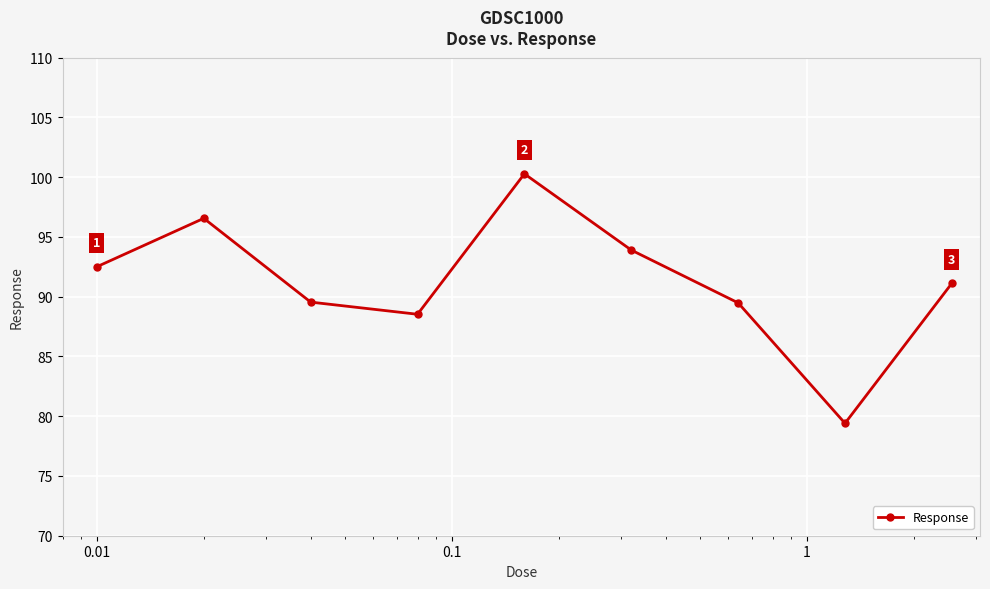

How many data points are less than 91?

4